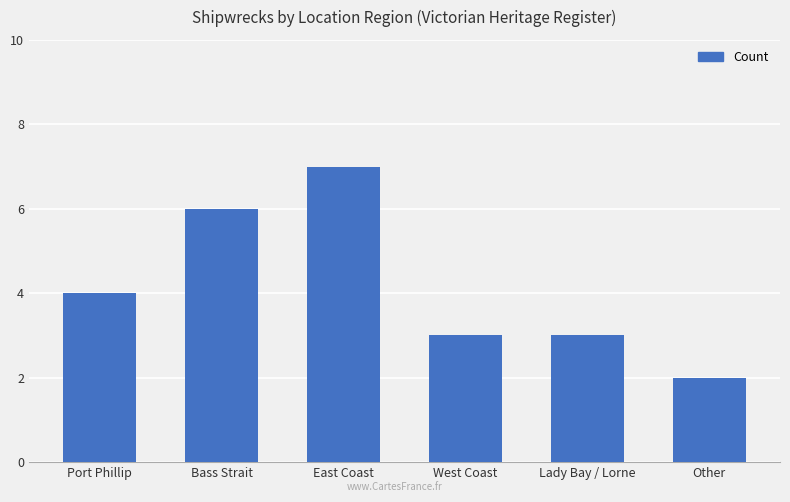

What is the average value?

4